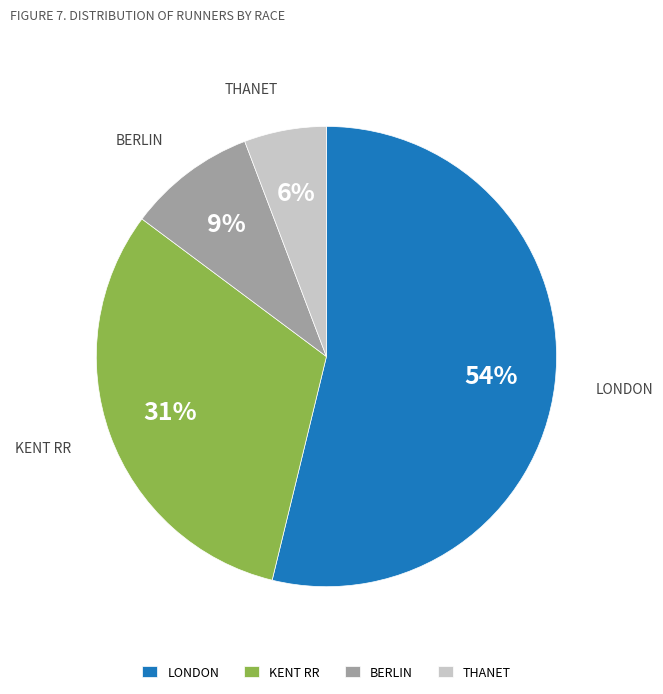

Which category has the smallest portion of the pie?

THANET